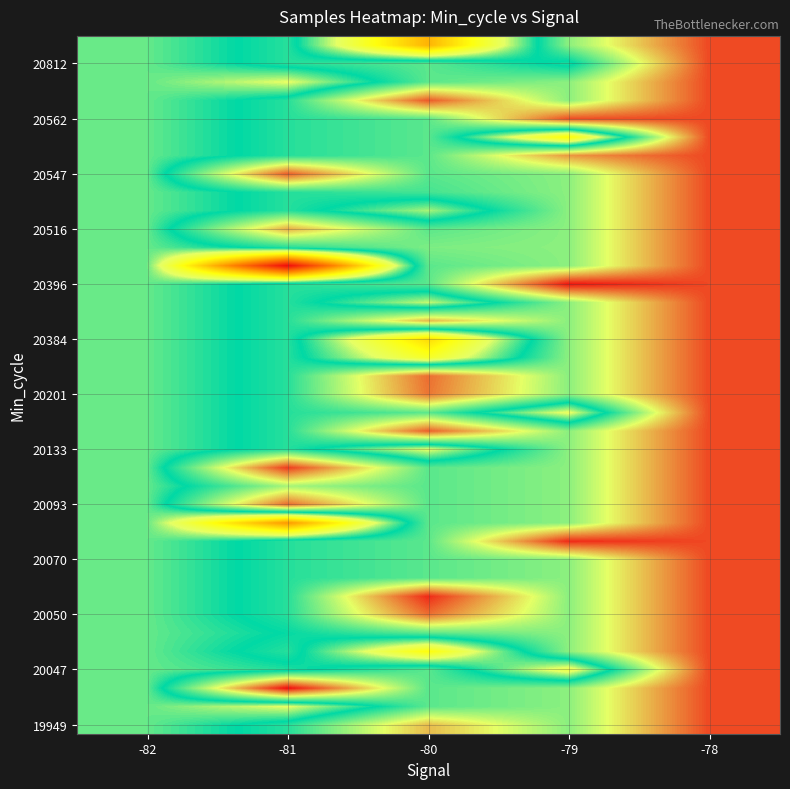

What is the difference between the highest and lowest values at -81?

47512.0